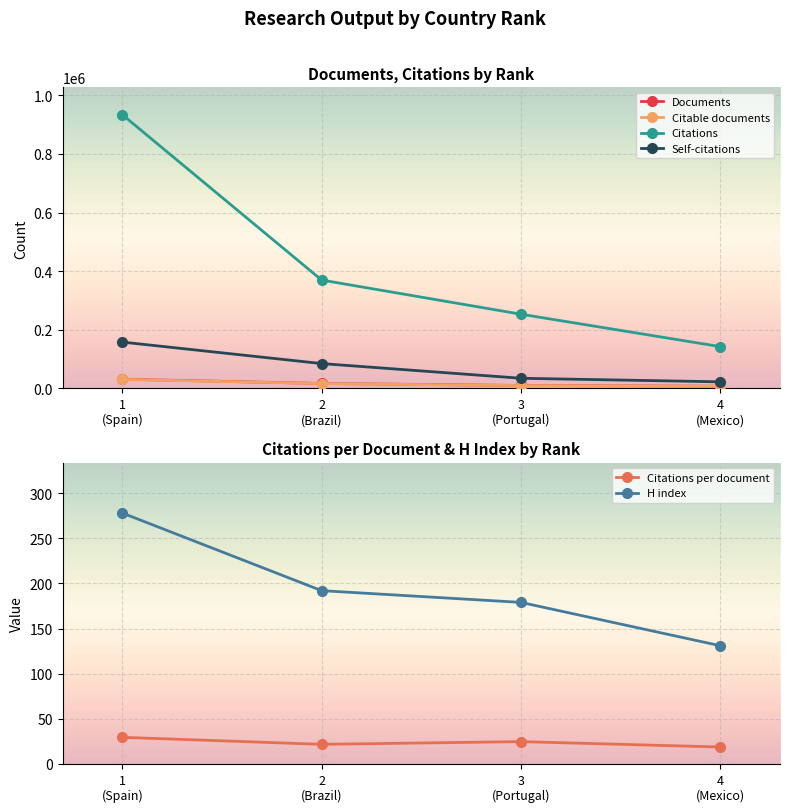

What is the difference between the second highest and minimum values in the Citable documents series?

9247